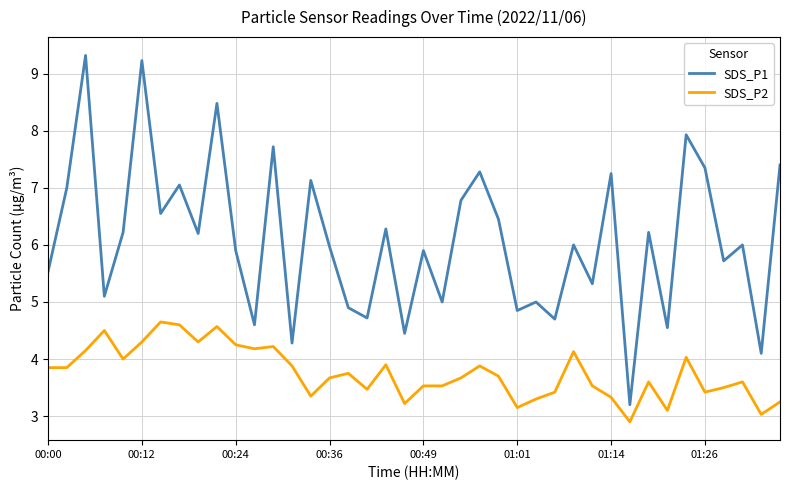

What are all the series names shown in the legend?

SDS_P1, SDS_P2